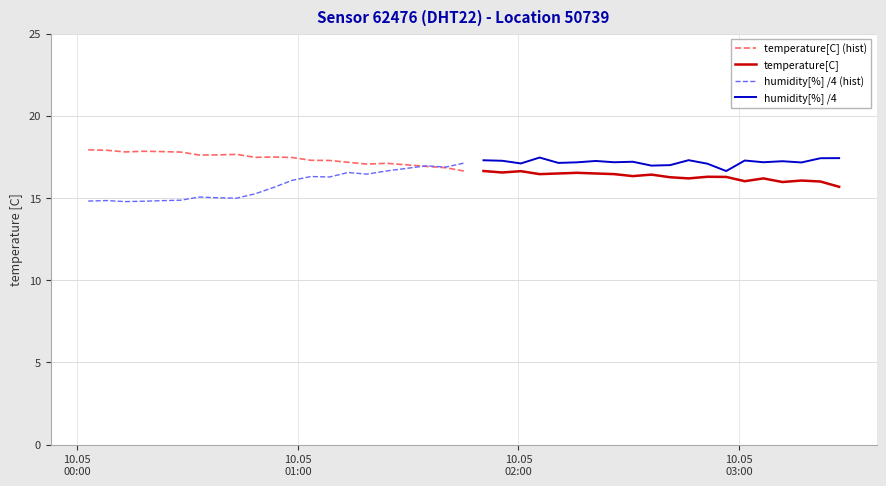

What is the lowest value of the humidity[%] /4 (hist) series?

14.8